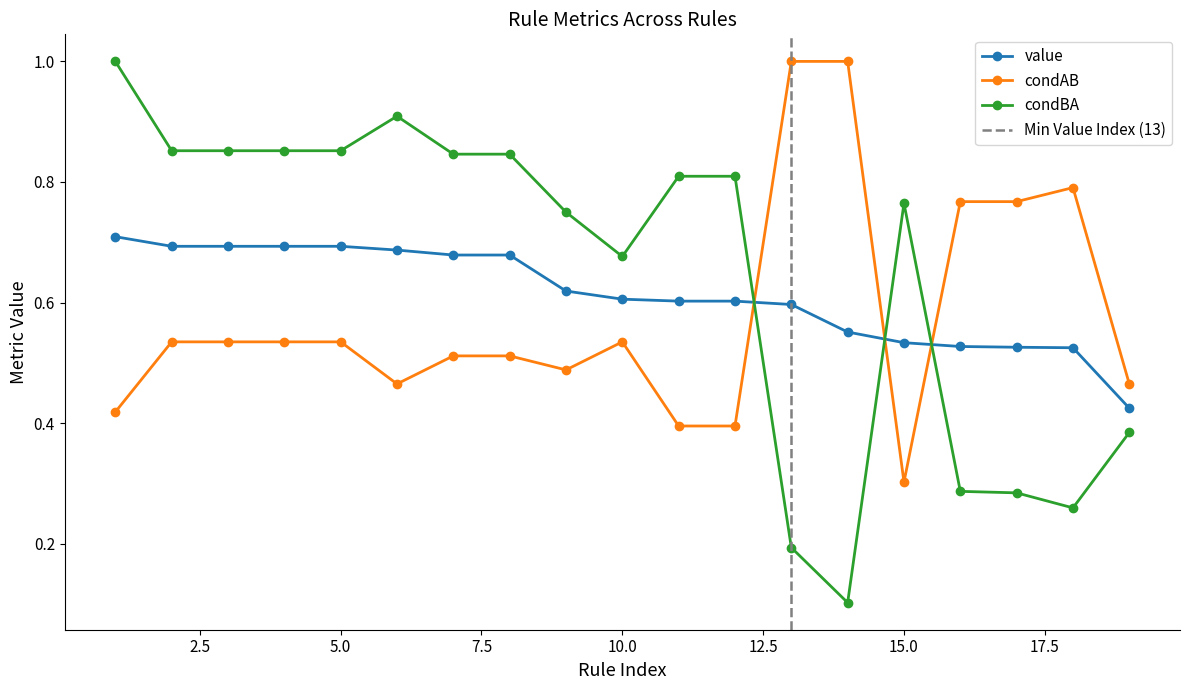

How many intersections are there between condBA and value?

3